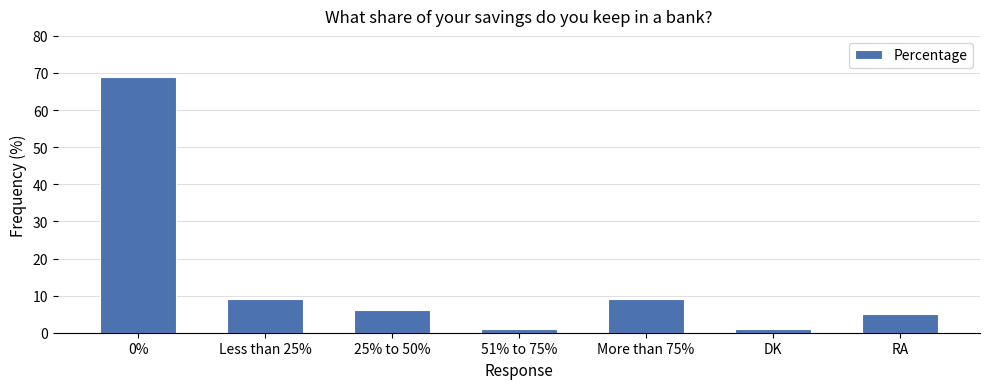

What is the average value?

14